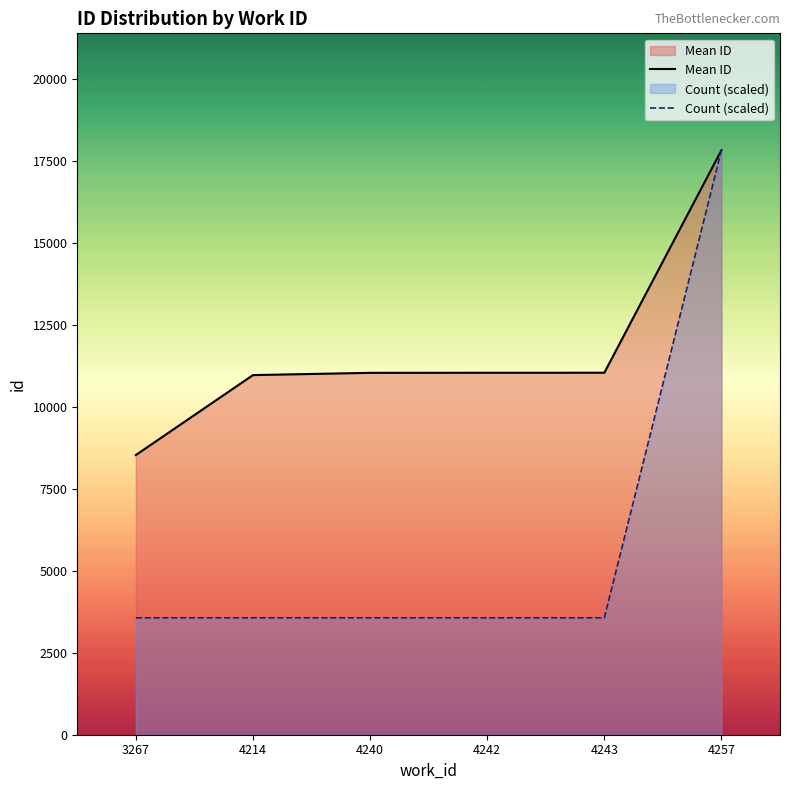

Is it true that Mean ID equals 8526.0 at 3267?

True